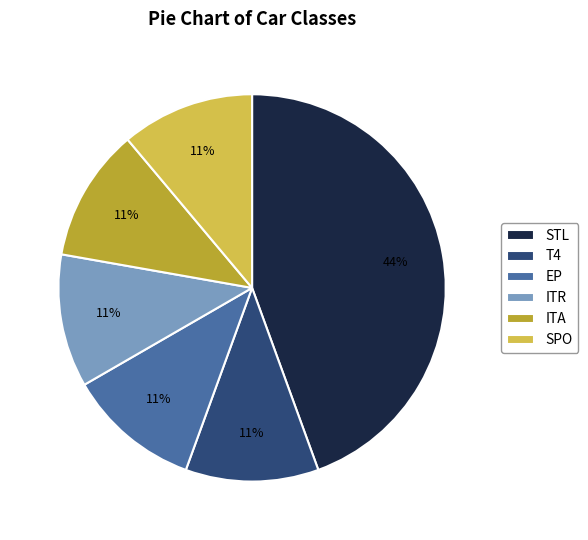

To the nearest percent, what portion does ITR represent?

11%